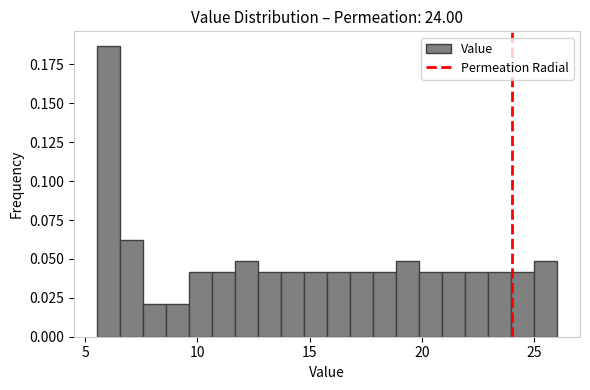

Around what value on the x-axis is the tallest bar? Give the approximate position of its centre, as read against the axis.

6.0